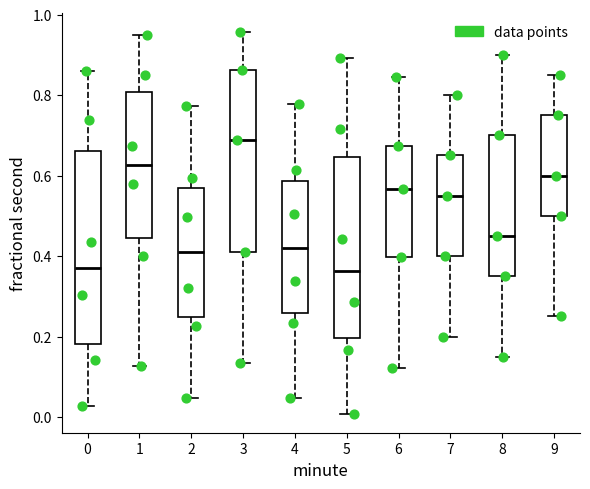

Reading left to right, read every box against the y-axis: the position of its median line, the range the box covers, and the ends of its whiskers. The values are not printed on the chart, so give them approximately, as read against the axis.

0: median 0.36, box 0.18 to 0.66, whiskers 0.02 to 0.86
1: median 0.62, box 0.44 to 0.80, whiskers 0.12 to 0.94
2: median 0.40, box 0.24 to 0.56, whiskers 0.04 to 0.78
3: median 0.68, box 0.42 to 0.86, whiskers 0.14 to 0.96
4: median 0.42, box 0.26 to 0.58, whiskers 0.04 to 0.78
5: median 0.36, box 0.20 to 0.64, whiskers 0.00 to 0.90
6: median 0.56, box 0.40 to 0.68, whiskers 0.12 to 0.84
7: median 0.56, box 0.40 to 0.66, whiskers 0.20 to 0.80
8: median 0.46, box 0.36 to 0.70, whiskers 0.16 to 0.90
9: median 0.60, box 0.50 to 0.76, whiskers 0.26 to 0.86